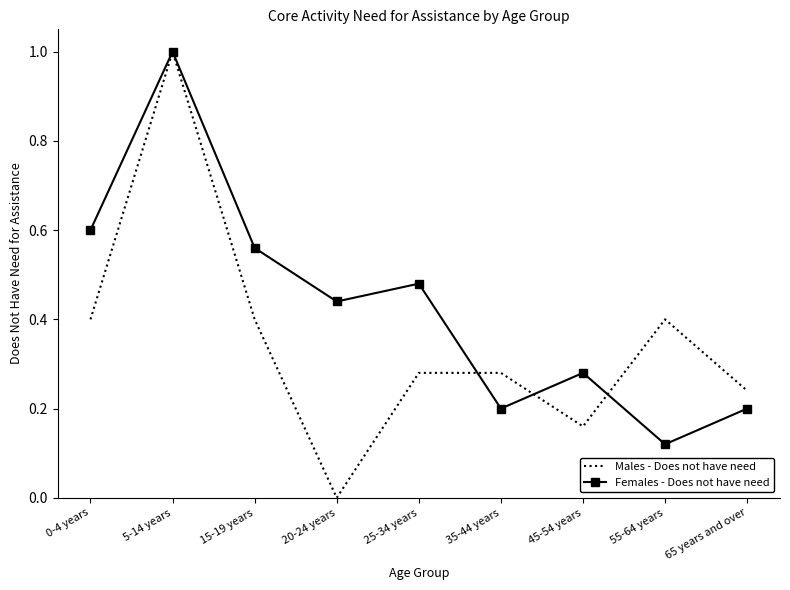

Which series has the widest spread of values?

Males - Does not have need